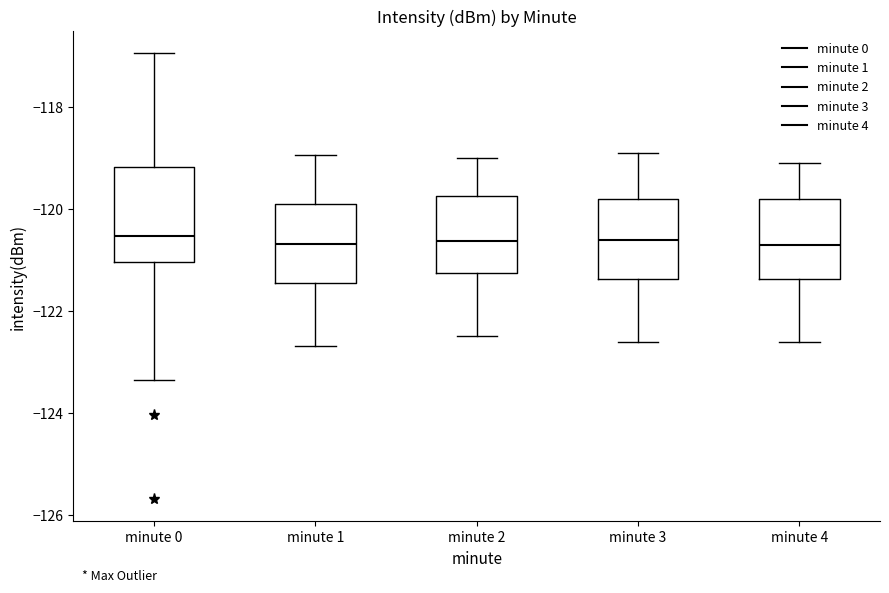

Which box is the tallest, from its lower edge to its upper edge?

minute 0